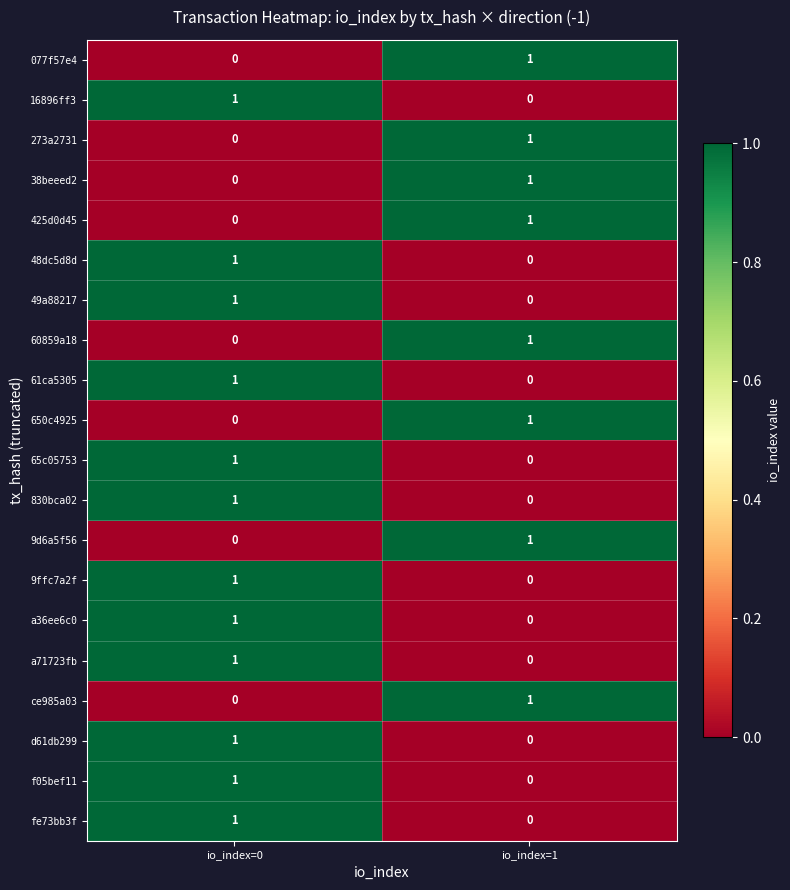

Which category has the highest value in the 650c4925 series?

io_index=1